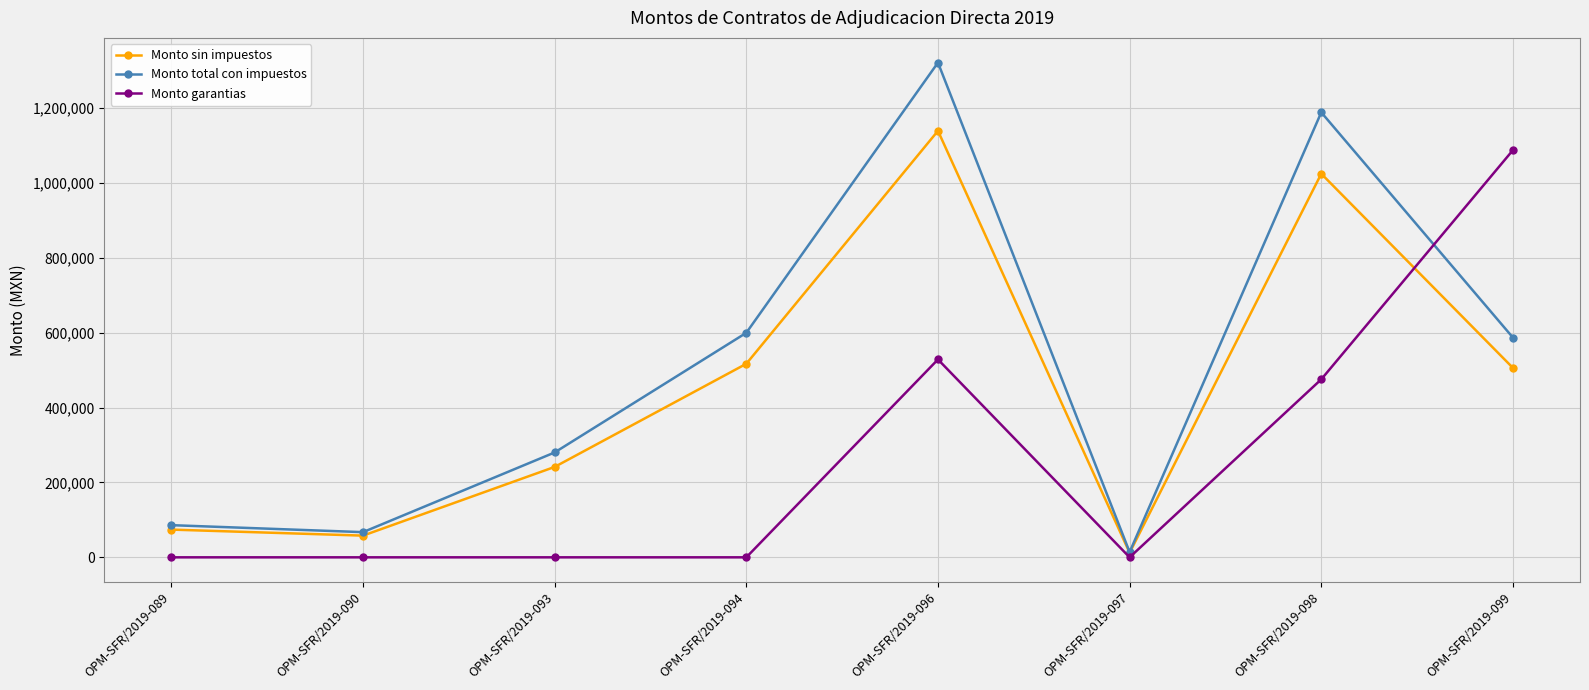

Which series has the largest range (max minus min)?

Monto total con impuestos